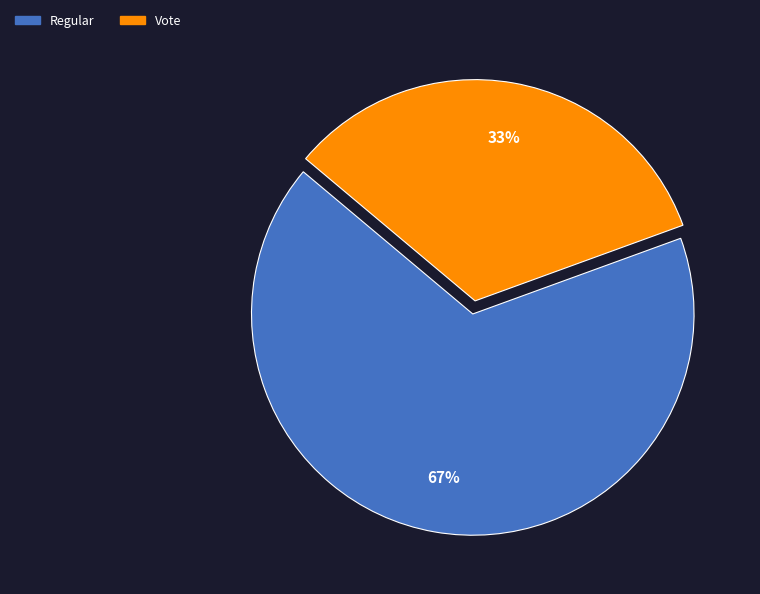

To the nearest percent, what is the average slice percentage?

50%